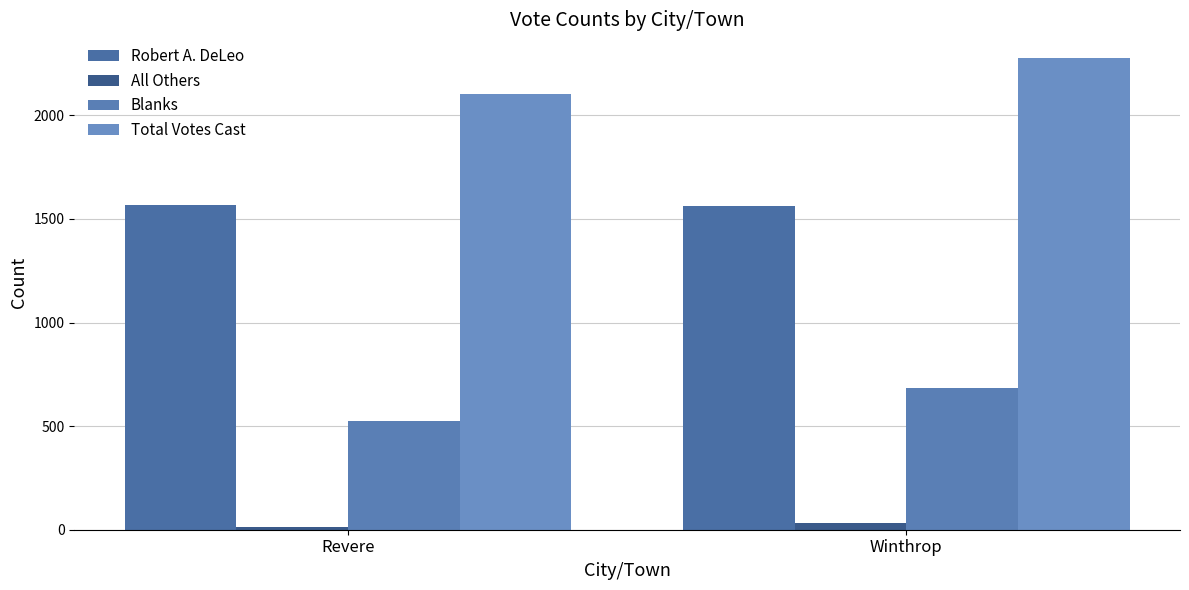

Does the chart contain any negative values?

No